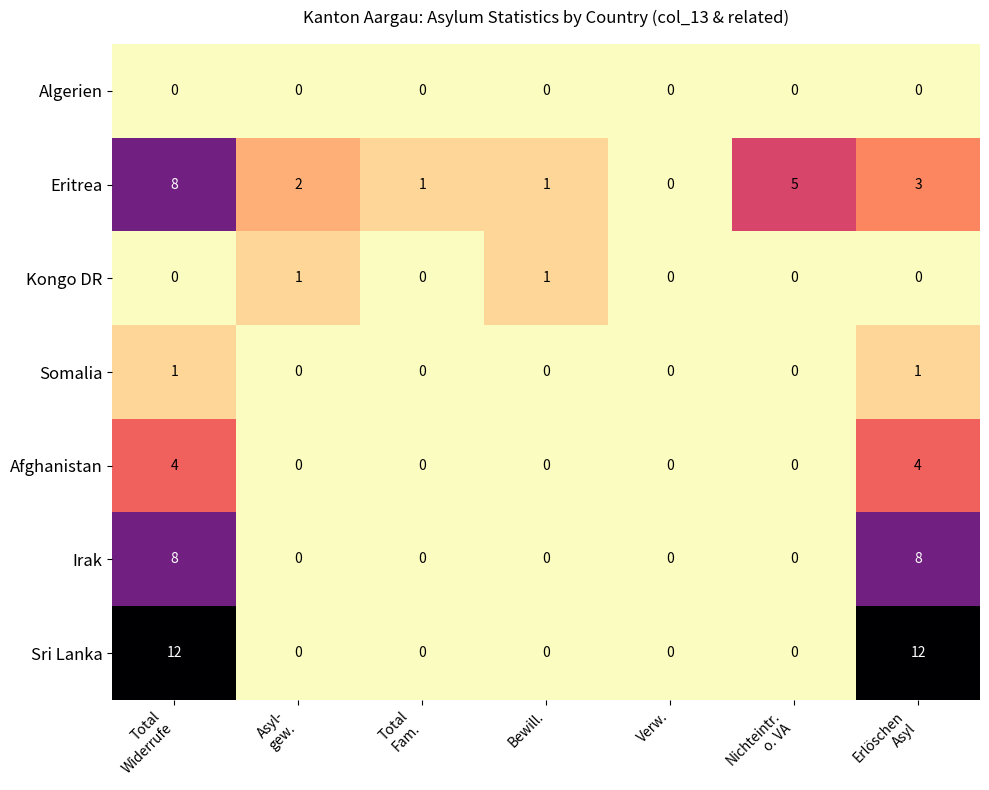

What is the maximum value shown in the chart?

12